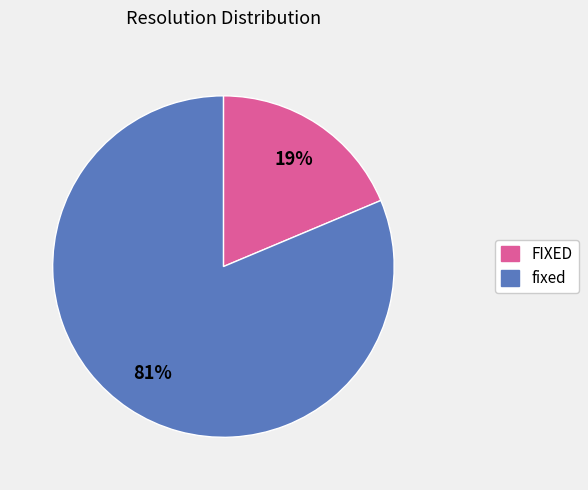

To the nearest percent, what is the average slice percentage?

50%